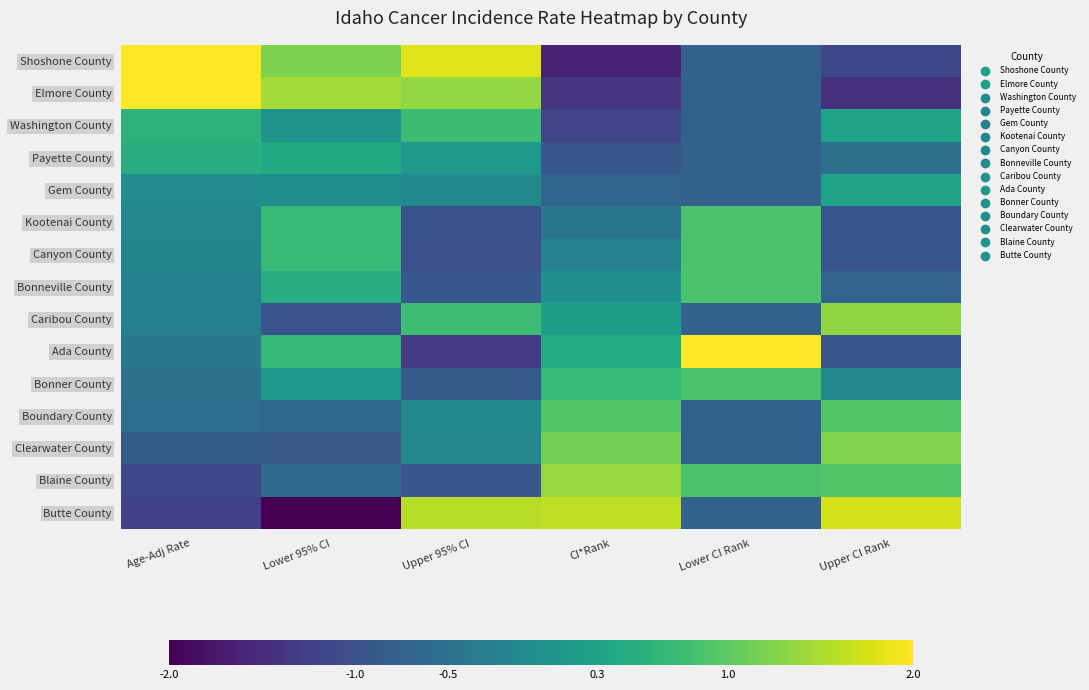

Count the number of data series in this chart.

15